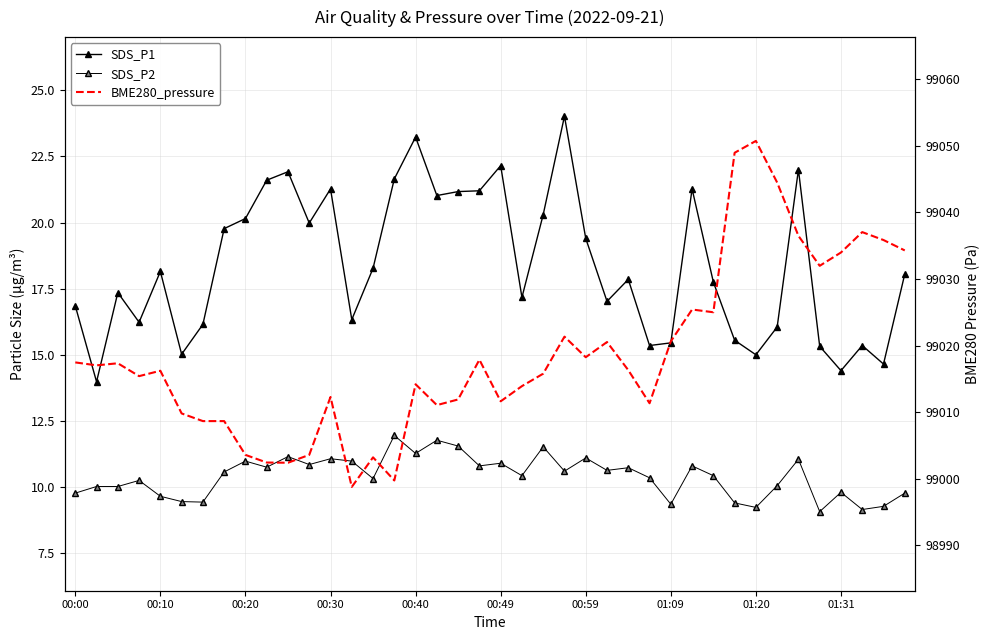

Is it true that BME280_pressure equals 99011.9 at 18?

True